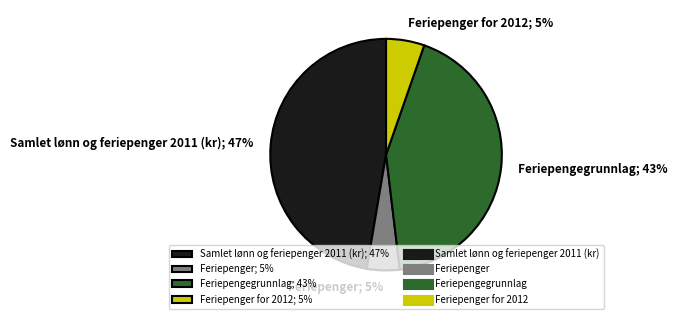

Which category has the biggest portion of the pie?

Samlet lønn og feriepenger 2011 (kr); 47%